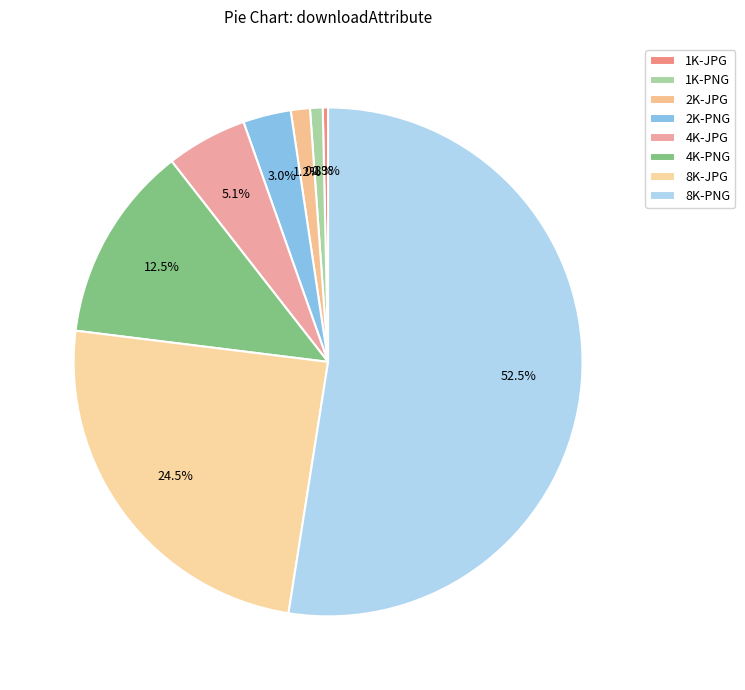

How much of the chart is everything except 1K-PNG?

99.2%